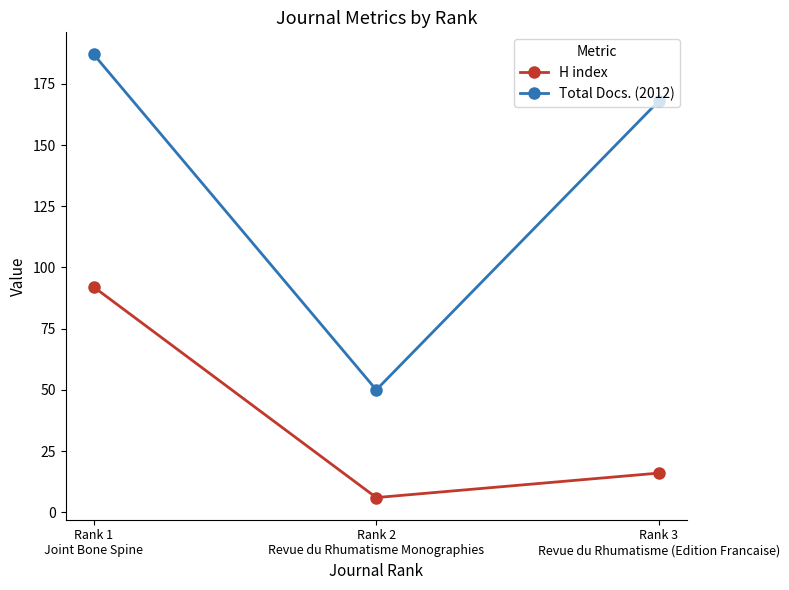

At which label does H index first exceed 16?

Rank 1
Joint Bone Spine